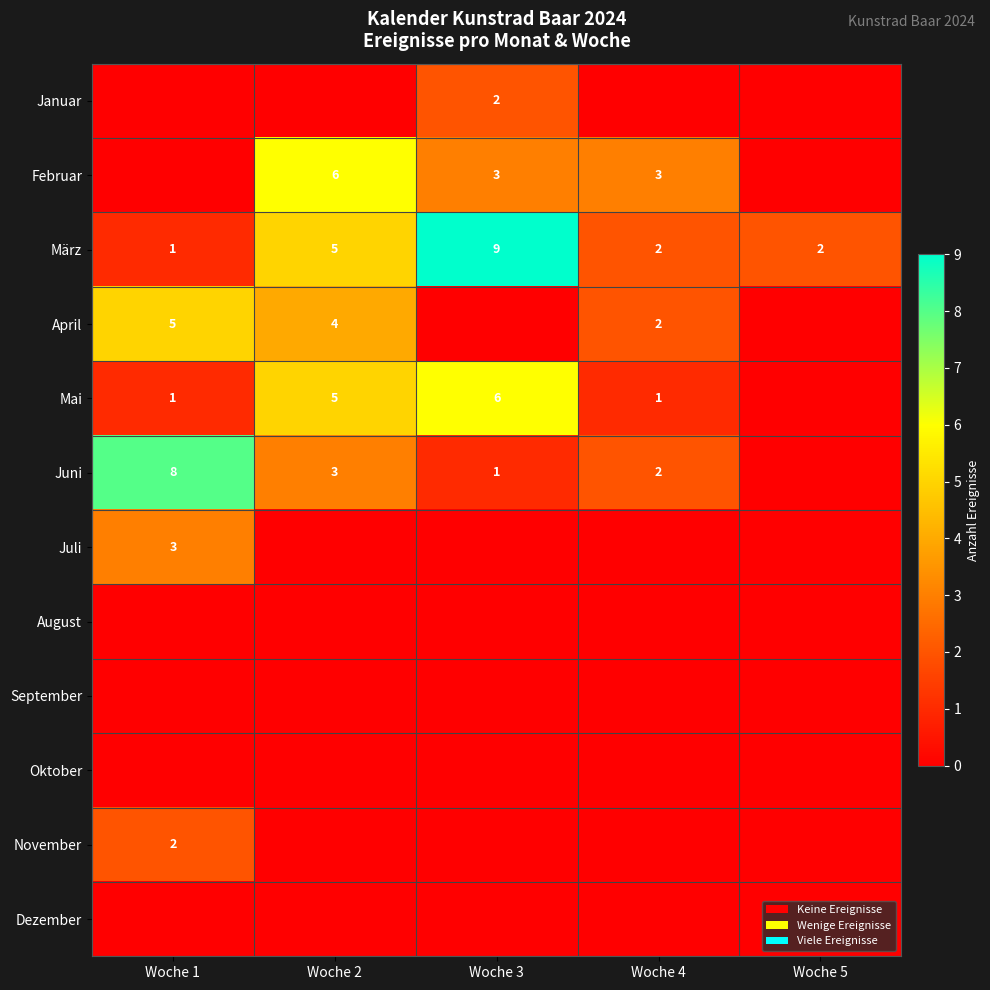

The value of Juni at Woche 4 is 2. True or false?

True